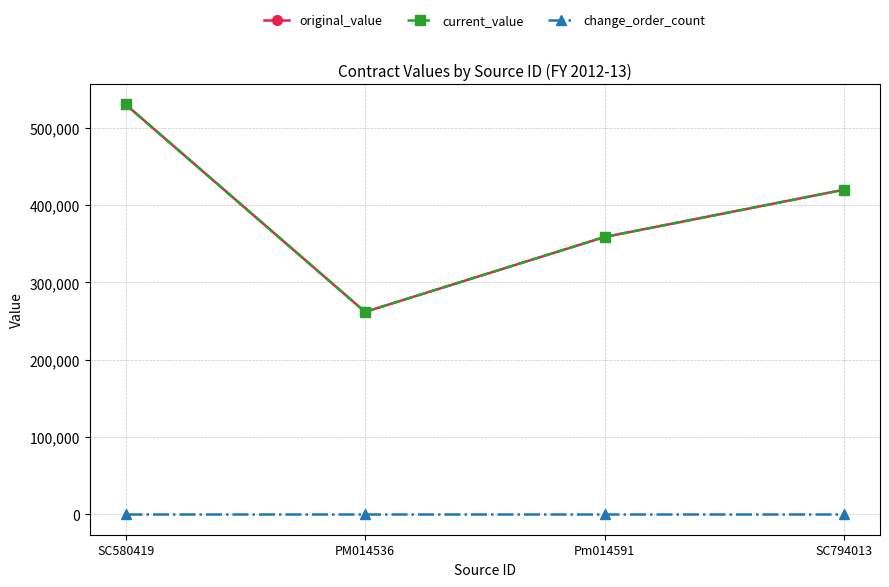

What are all the series names shown in the legend?

original_value, current_value, change_order_count